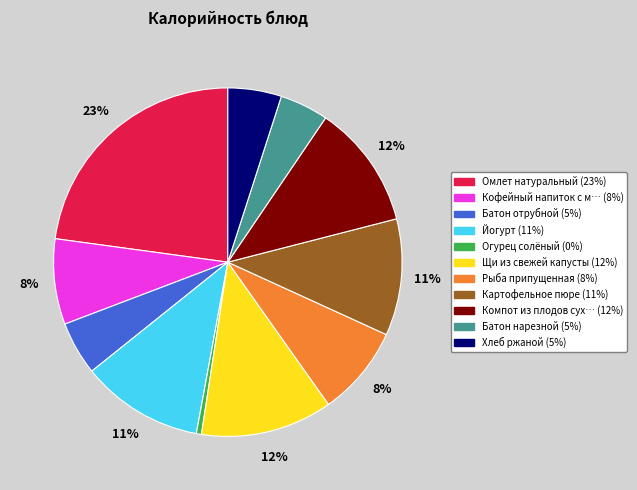

To the nearest percent, what is the average slice percentage?

9%